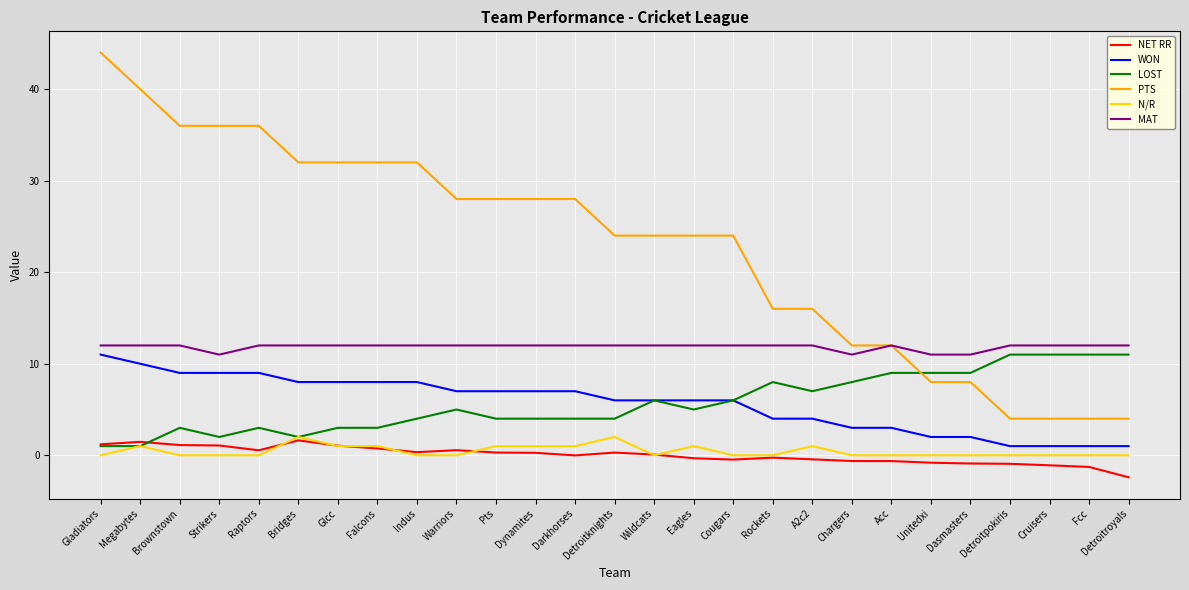

How many lines are shown in the chart?

6